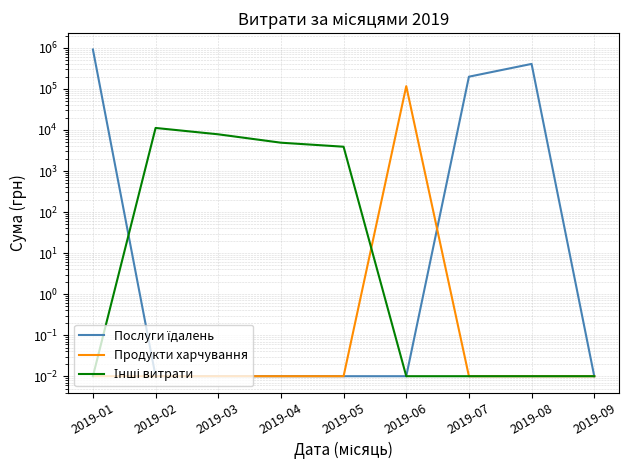

Where is Продукти харчування nearest to the value 58460?

2019-01